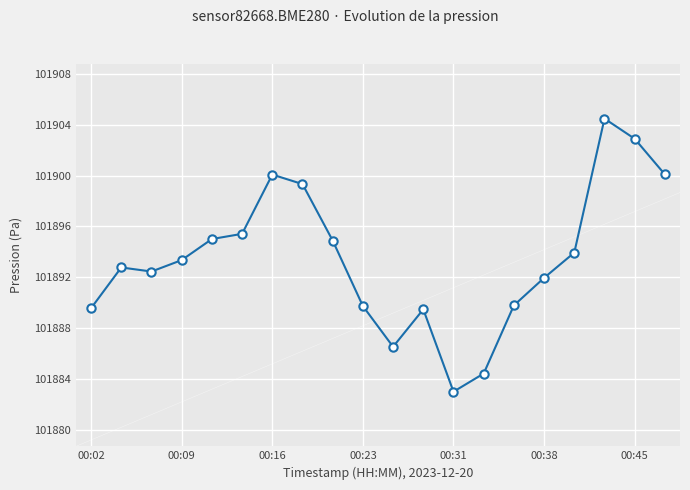

Count the number of values greater than 101893.

10